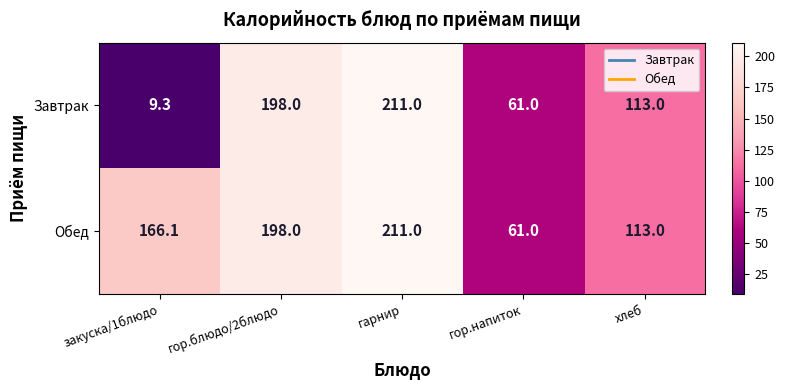

Which series has the largest range (max minus min)?

Завтрак